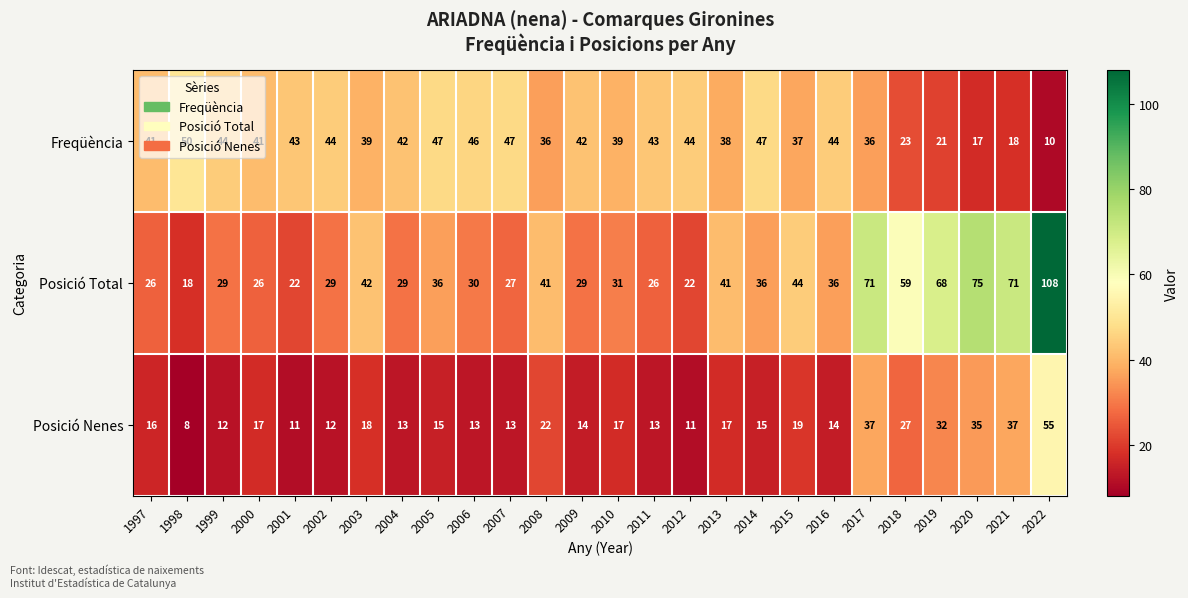

The Posició Total series shows 108 at 2022. True or false?

True